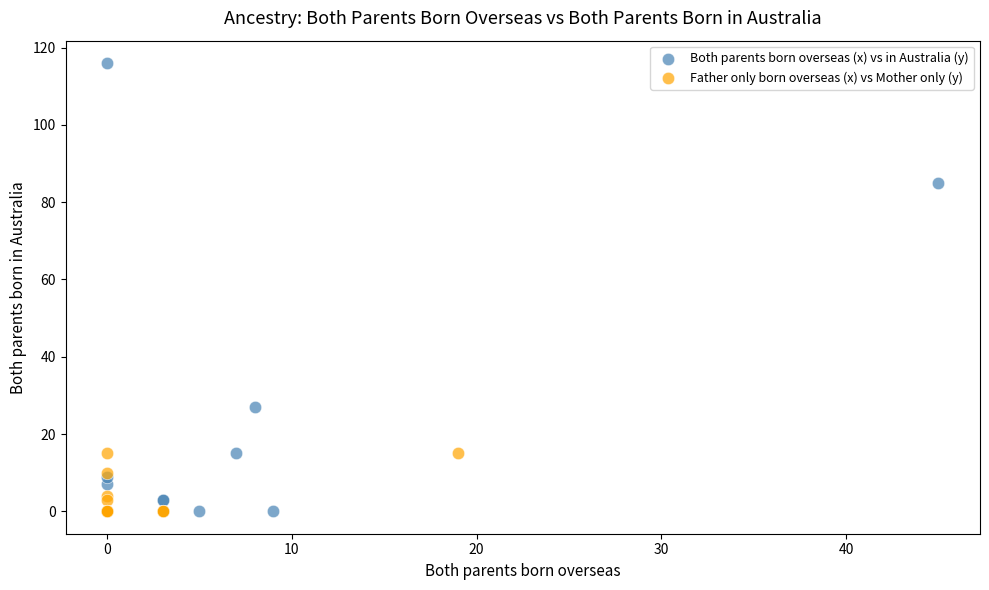

Which series has the widest spread of Y values?

Both parents born overseas (x) vs in Australia (y)